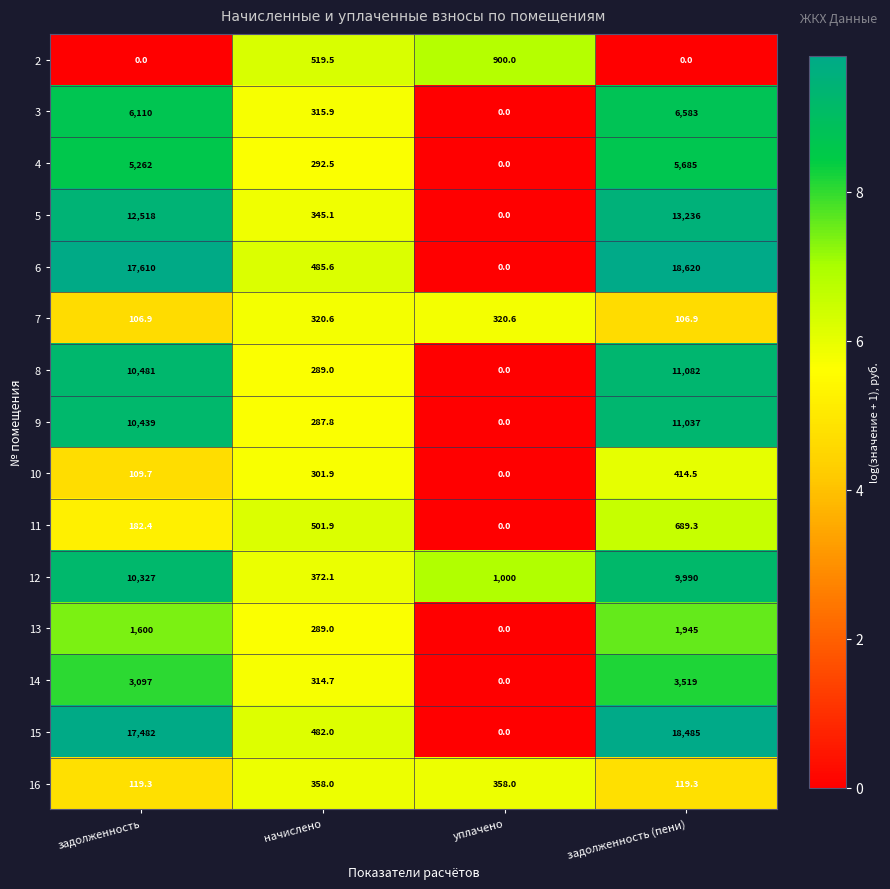

What is the total value across all series at начислено?

5475.6